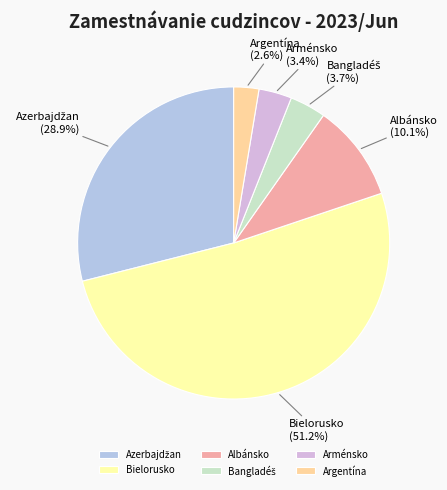

True or false: Arménsko accounts for 9% of the total.

False